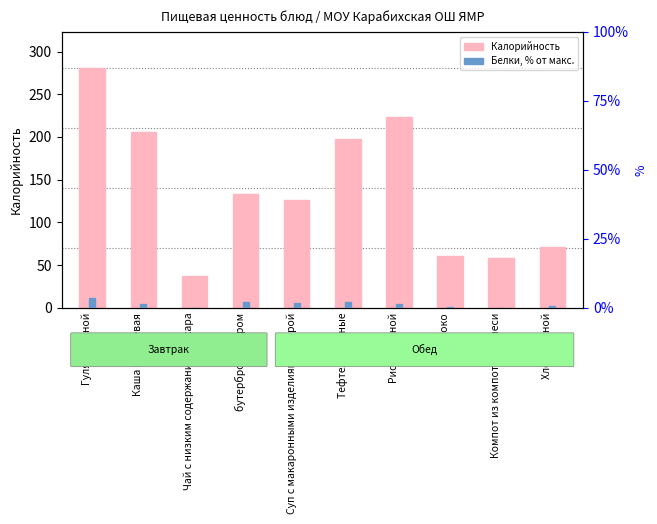

What is the spread (max minus min) of values at Каша гречневая?

204.6